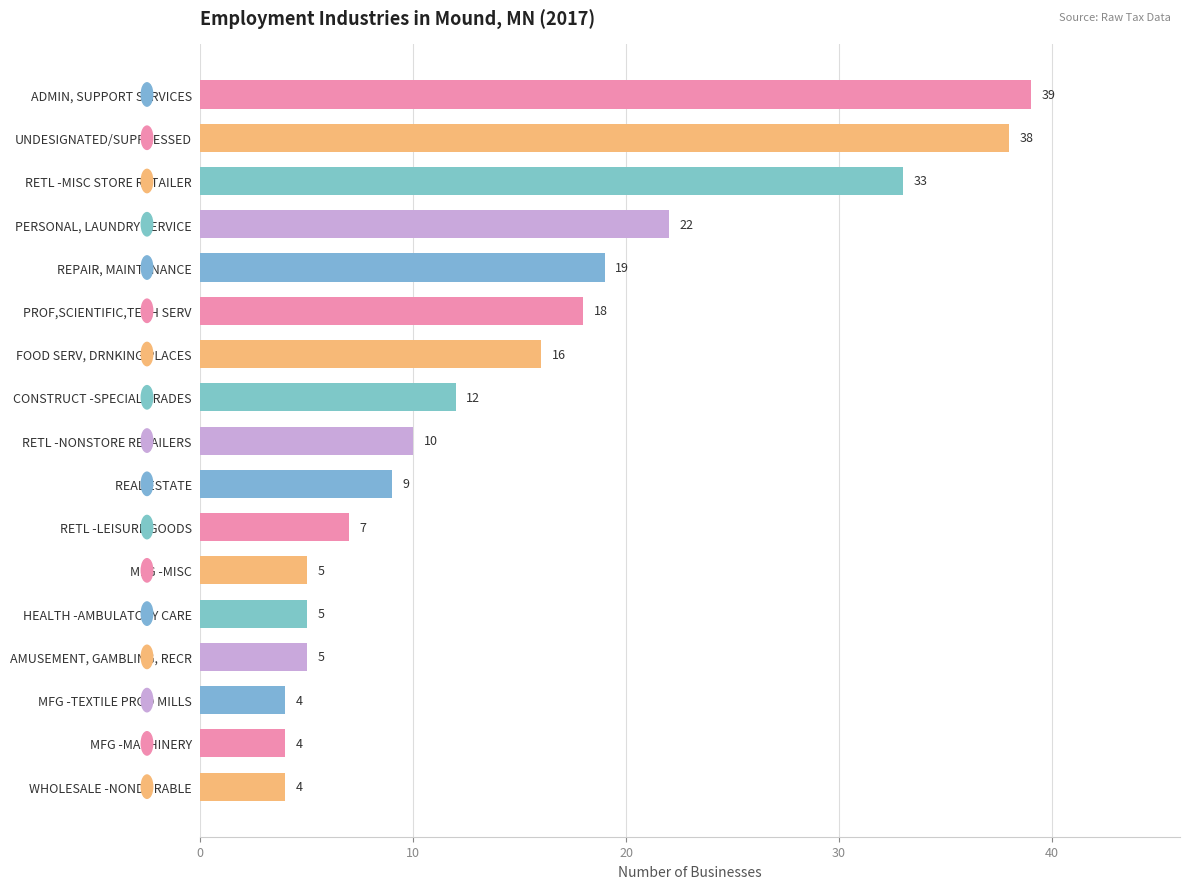

Which has a higher value, RETL -LEISURE GOODS or HEALTH -AMBULATORY CARE?

RETL -LEISURE GOODS